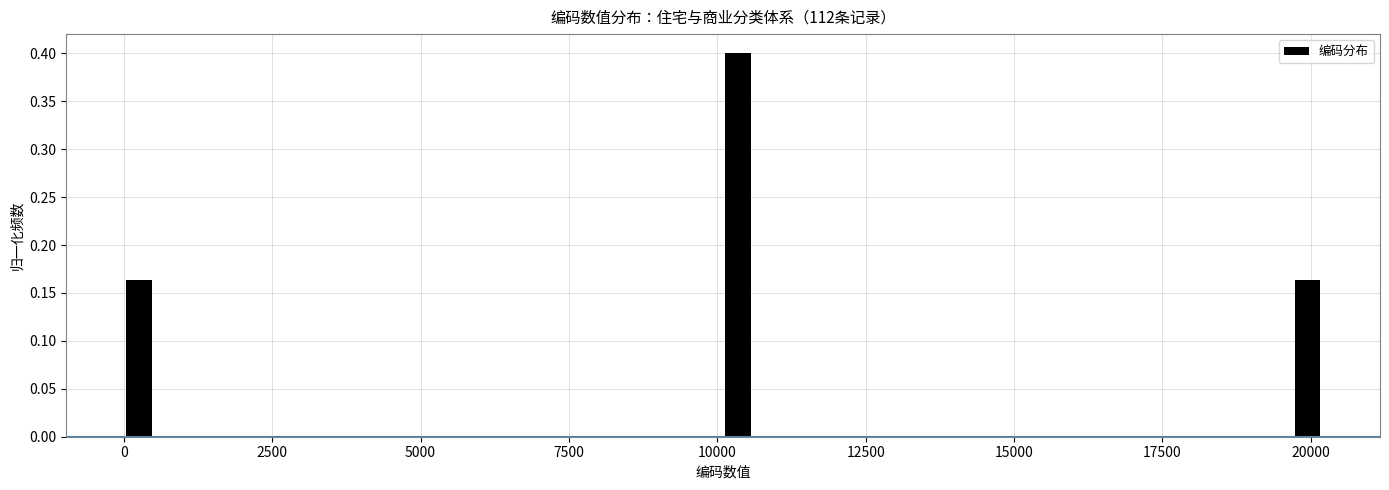

Around what value on the x-axis is the tallest bar? Give the approximate position of its centre, as read against the axis.

10500